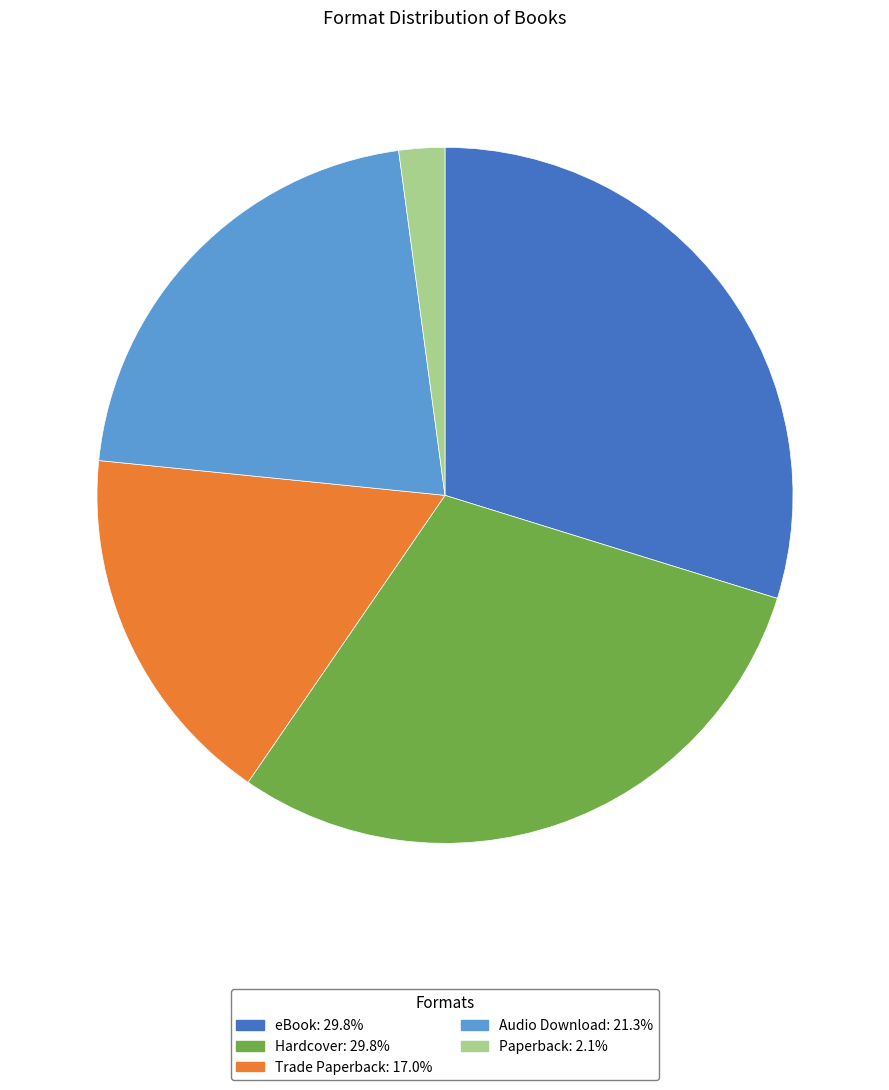

Which category has the smallest portion of the pie?

Paperback